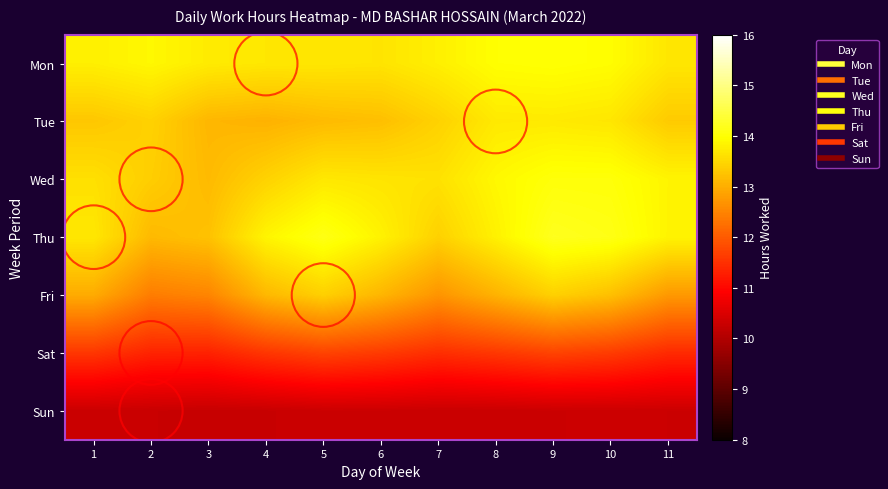

Which category has the lowest value across all series?

3